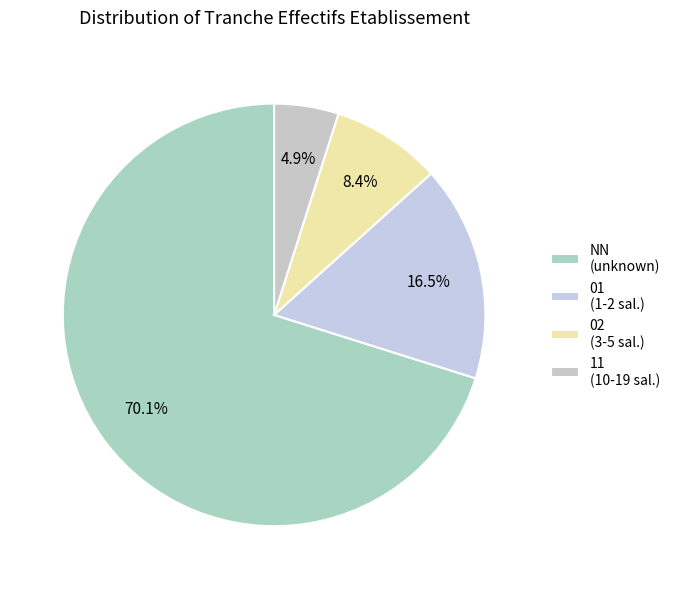

Is there any slice that represents more than half of the pie?

Yes